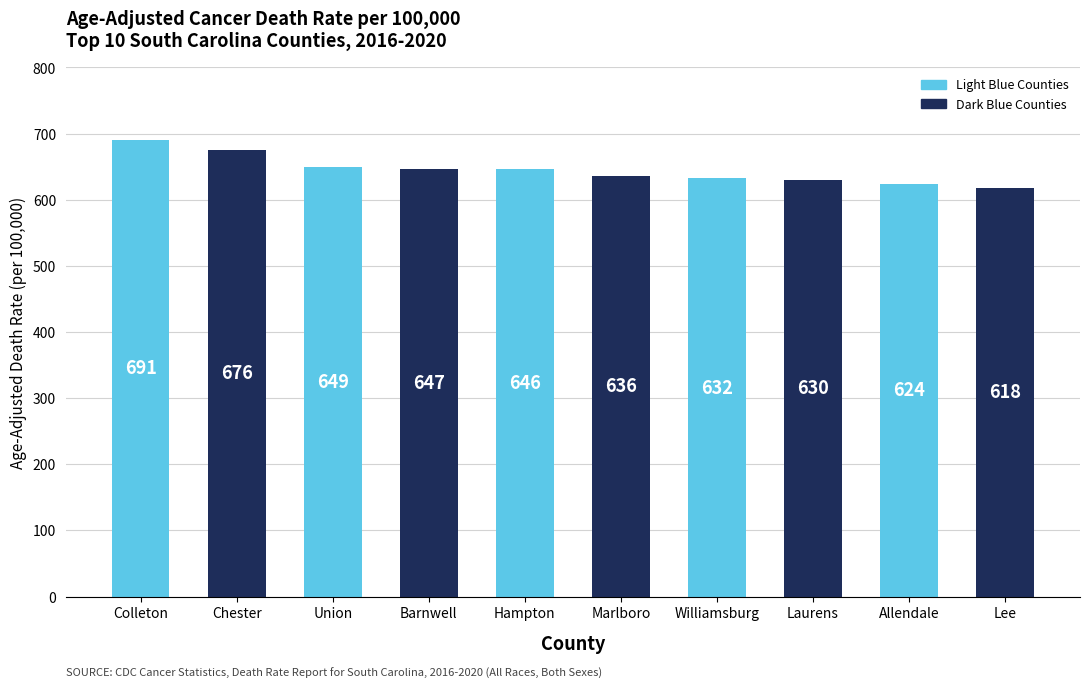

What is the difference between the maximum and minimum values?

72.2